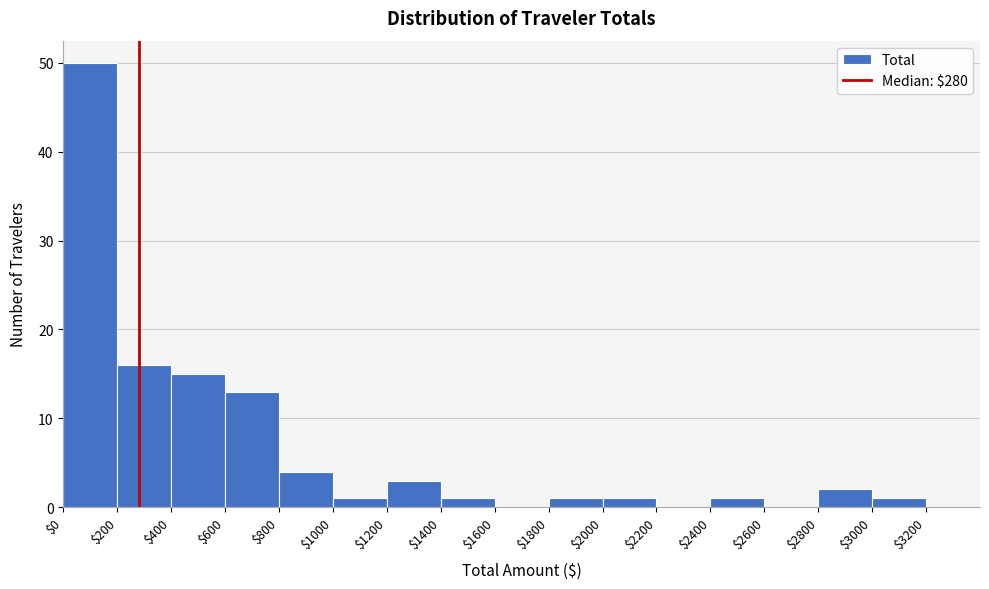

Reading left to right, transcribe this chart: for each bar, give the range it covers on the x-axis and its height. The values are not printed on the chart, so give them approximately, as read against the axis.

$0 to $200: 50
$200 to $400: 16
$400 to $600: 15
$600 to $800: 13
$800 to $1000: 4
$1000 to $1200: 1
$1200 to $1400: 3
$1400 to $1600: 1
$1600 to $1800: 0
$1800 to $2000: 1
$2000 to $2200: 1
$2200 to $2400: 0
$2400 to $2600: 1
$2600 to $2800: 0
$2800 to $3000: 2
$3000 to $3200: 1